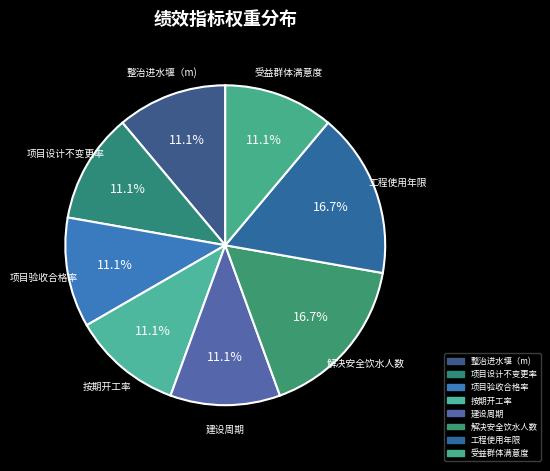

To the nearest percent, what portion does 整治进水堰（m) represent?

11%